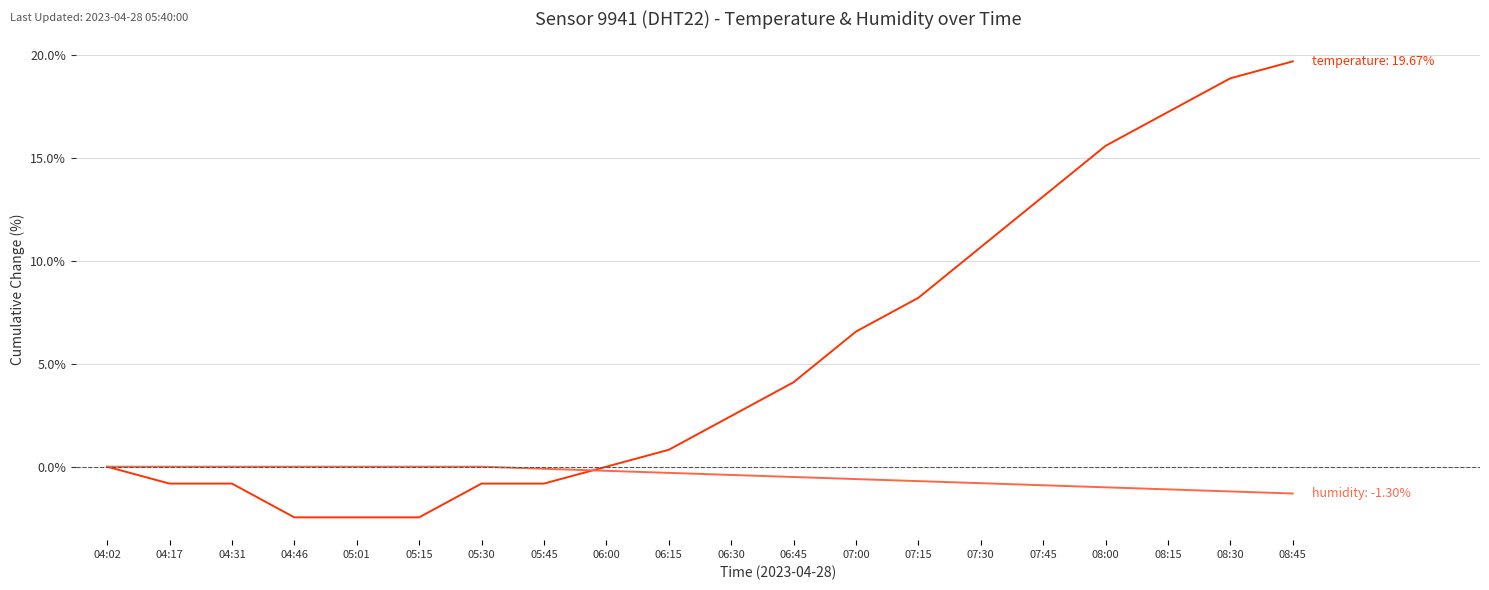

What is the maximum value shown in the chart?

19.7